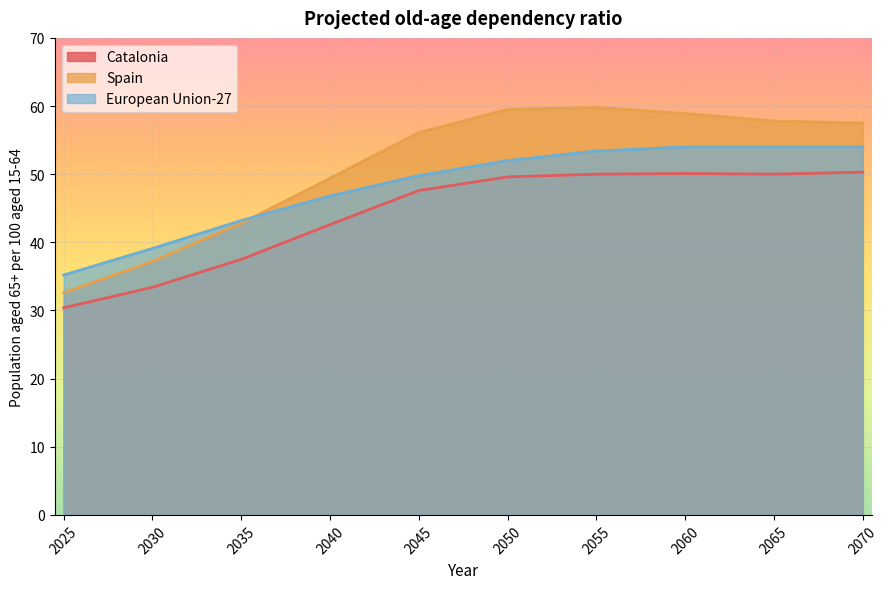

Reading right to left, list all the values displayed in this chart.

Catalonia: 50.3	50.0	50.1	50.0	49.6	47.6	42.6	37.5	33.4	30.4
Spain: 57.5	57.8	58.9	59.8	59.5	56.1	49.4	42.8	37.2	32.6
European Union-27: 54.0	54.0	54.0	53.4	52.0	49.8	46.8	43.2	39.1	35.2